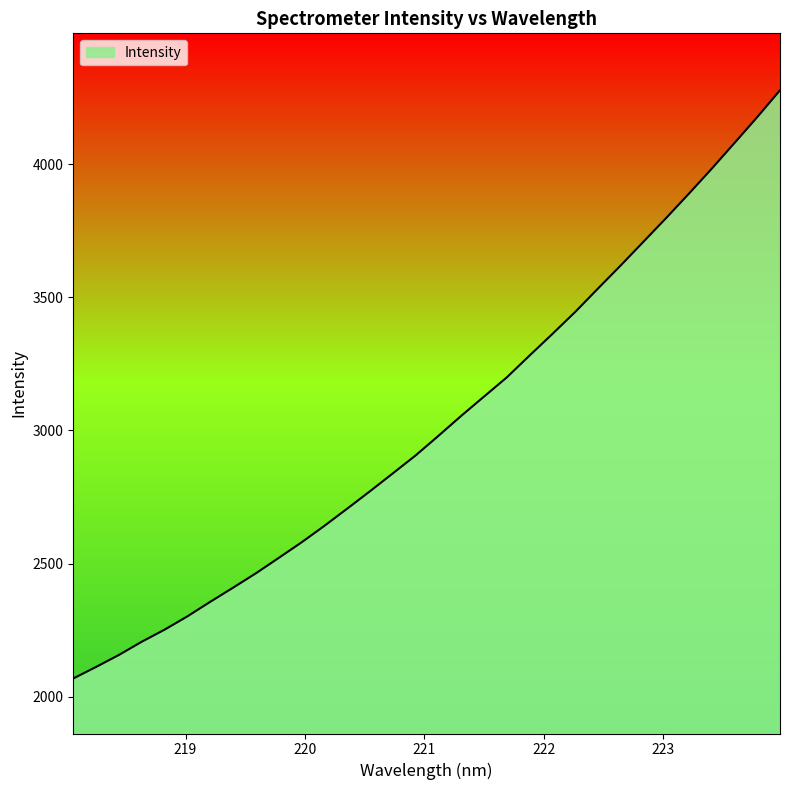

How many values exceed 2979?

16